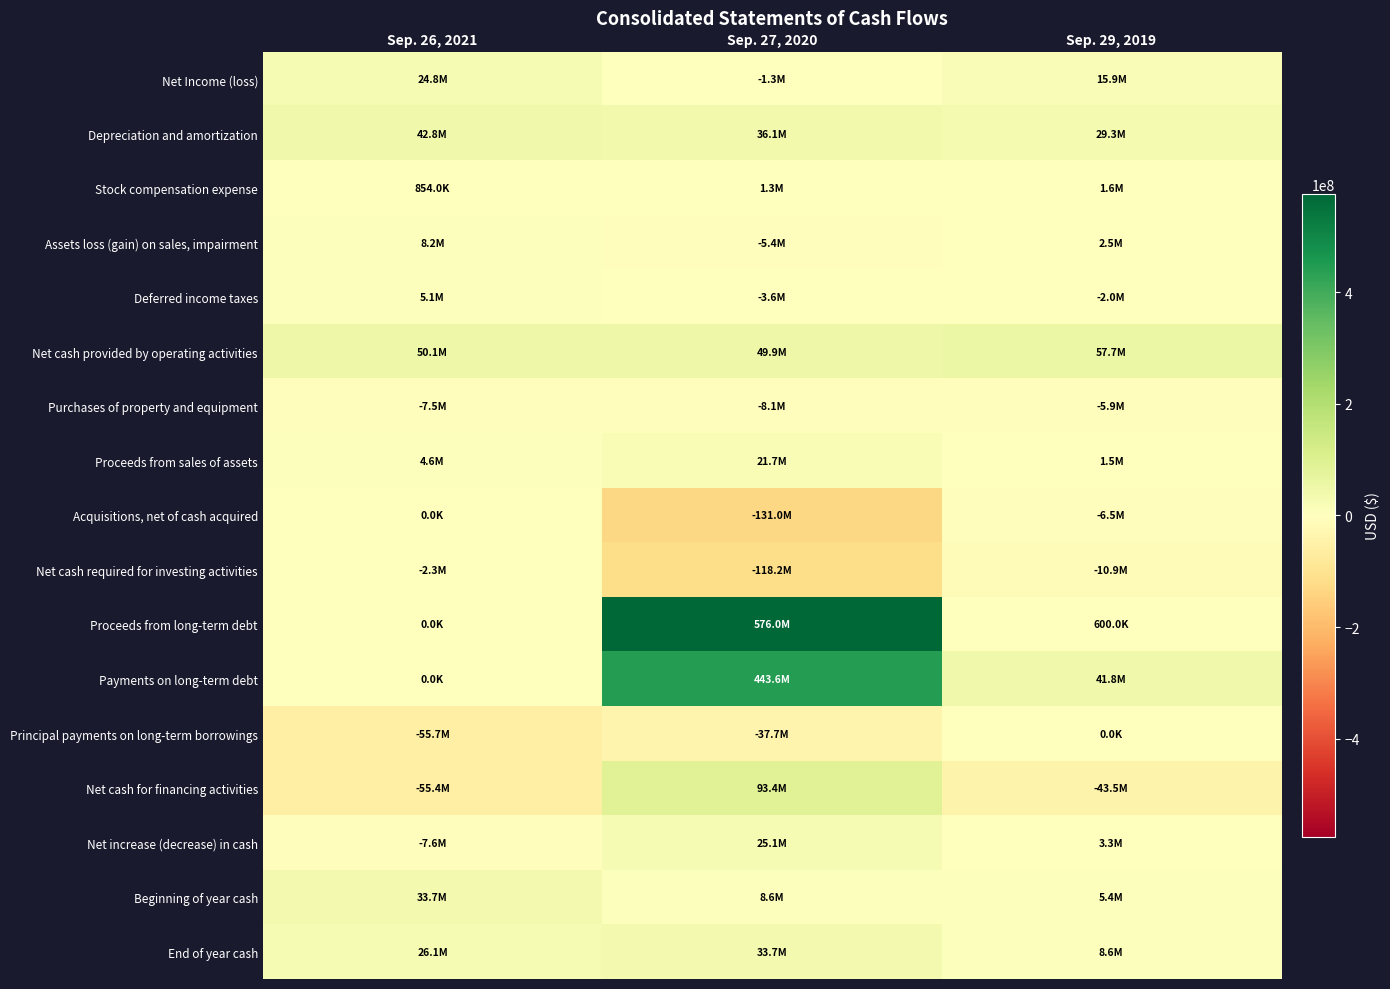

Which series has the widest spread of values?

Proceeds from long-term debt